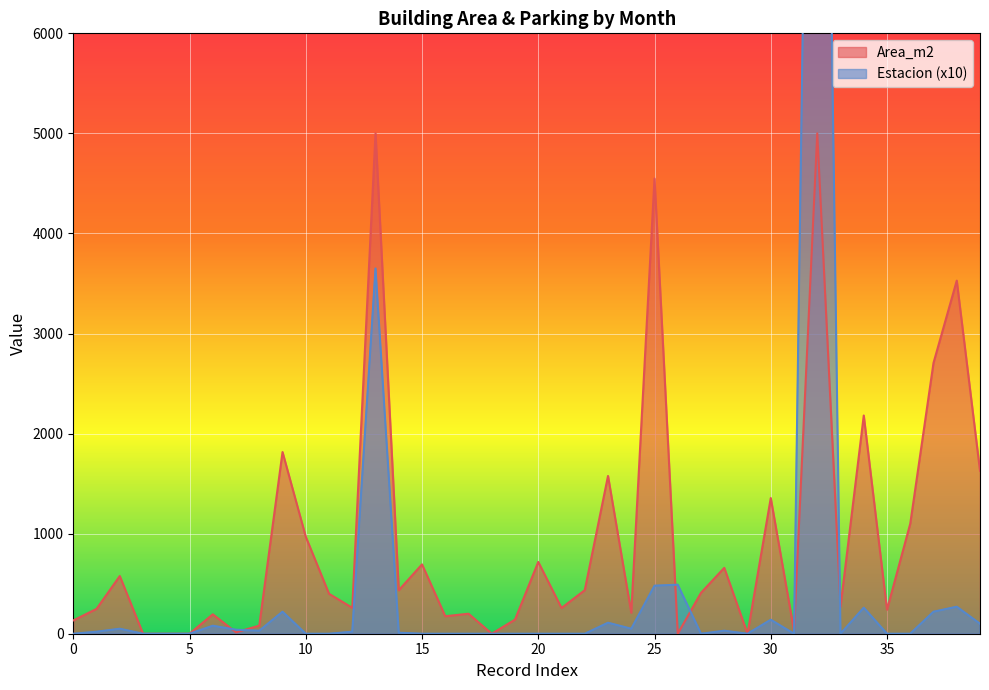

What is the maximum value for Area_m2?

5000.0